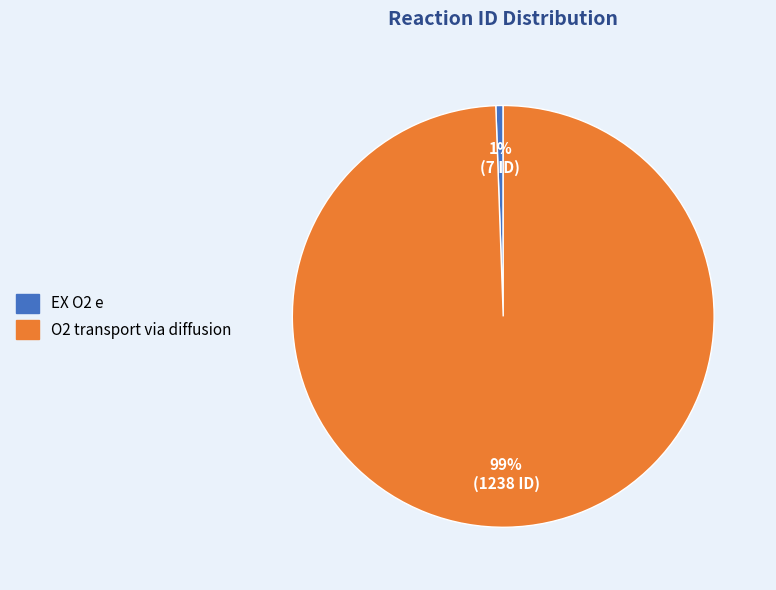

What percentage is the O2 transport via diffusion slice, to the nearest percent?

99%